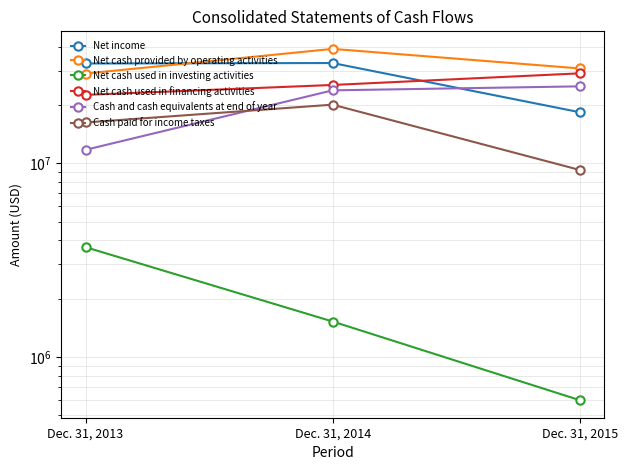

How many lines are shown in the chart?

6